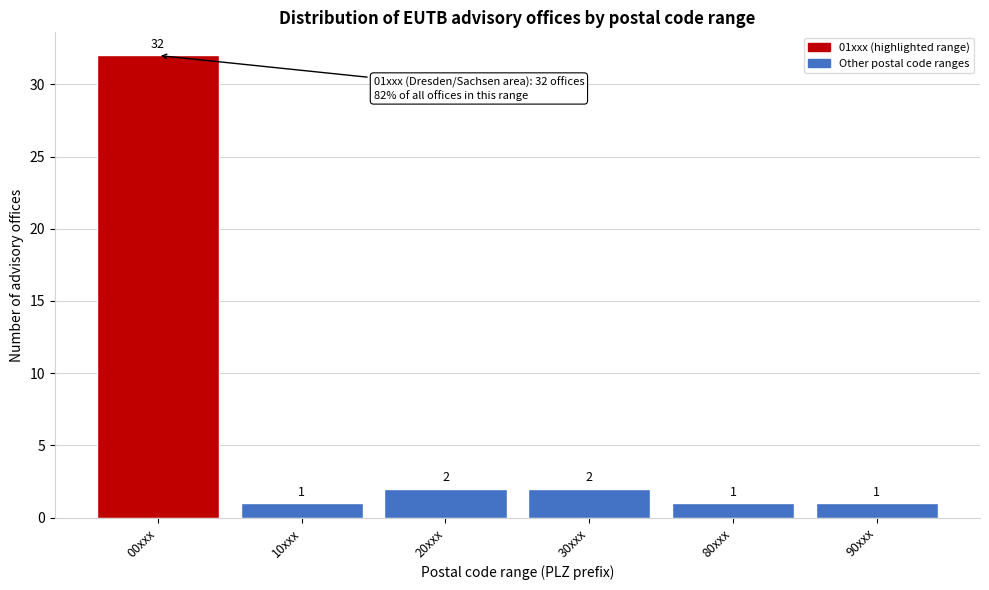

Reading left to right, extract all data points from this chart.

00xxx=32	10xxx=1	20xxx=2	30xxx=2	80xxx=1	90xxx=1